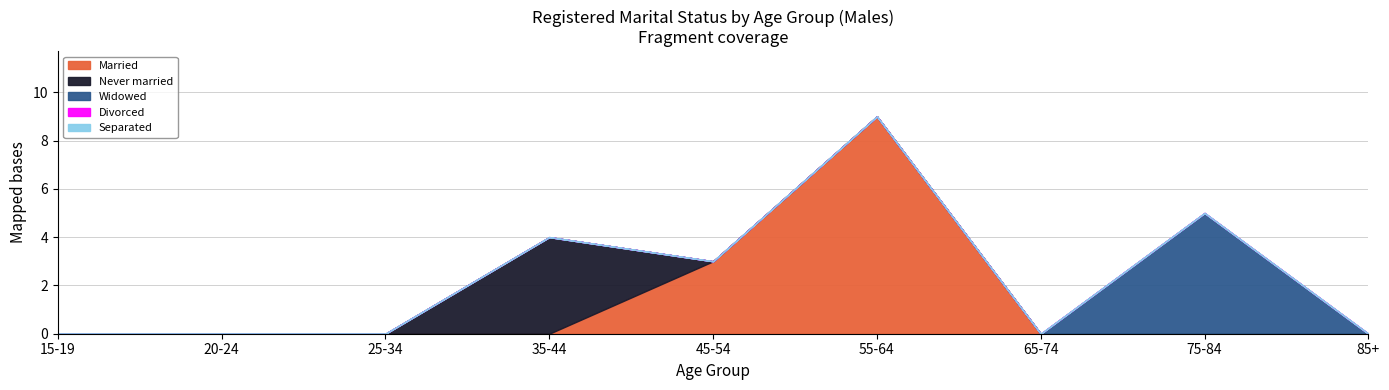

Does the chart display data point markers on the line(s)?

No